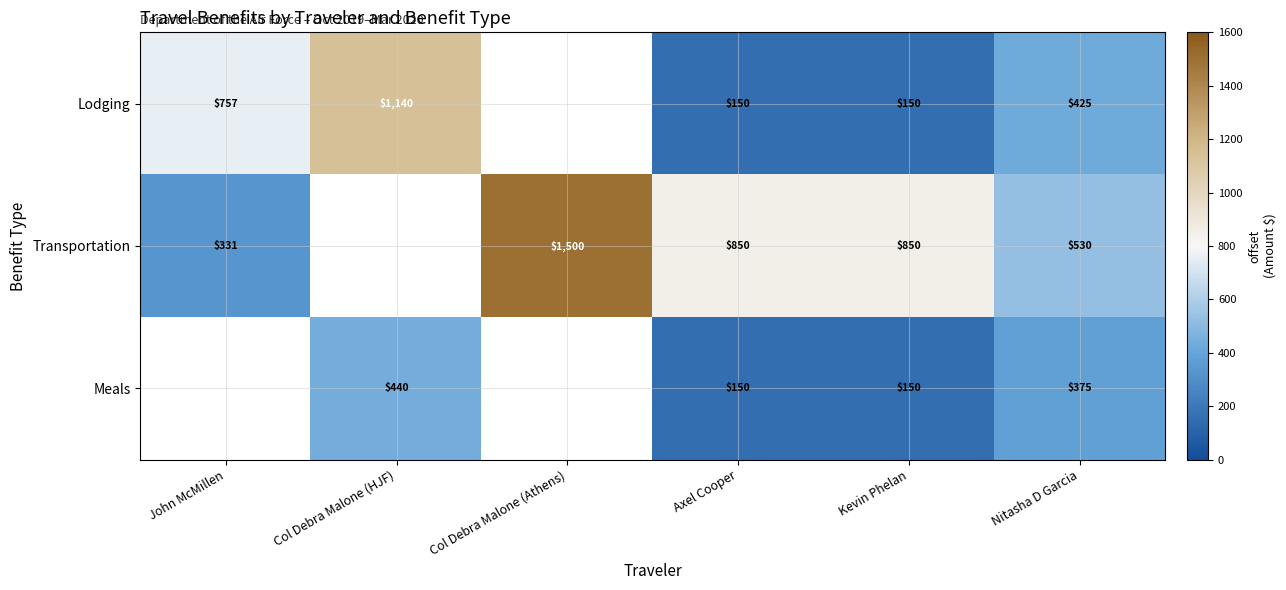

At how many categories does at least one series exceed 300?

6